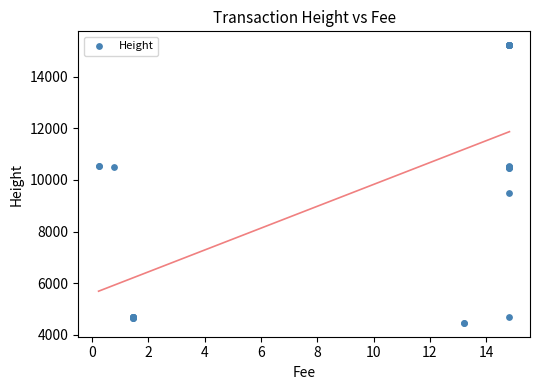

What Y value in the scatter plot is closest to 9843?

9493